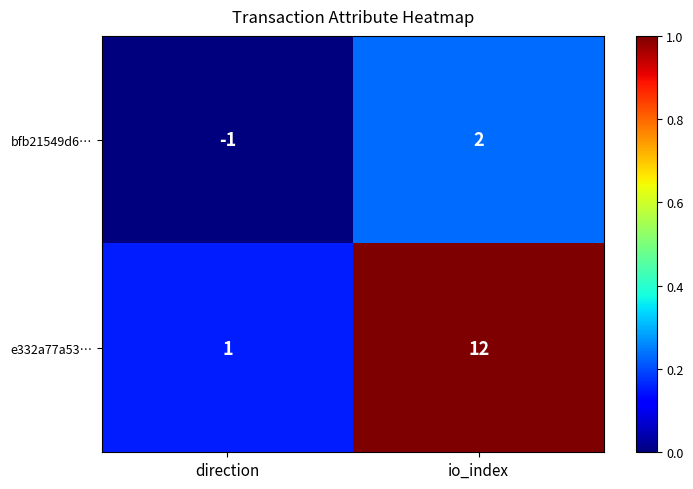

Reading right to left, transcribe all the data shown in this chart.

bfb21549d6…: io_index=2	direction=-1
e332a77a53…: io_index=12	direction=1